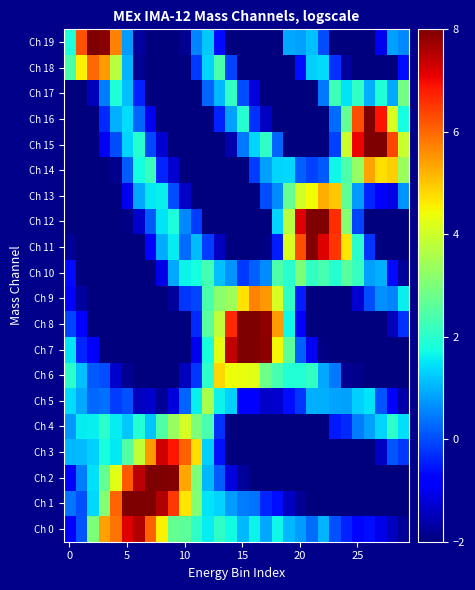

Which category has the lowest value across all series?

26